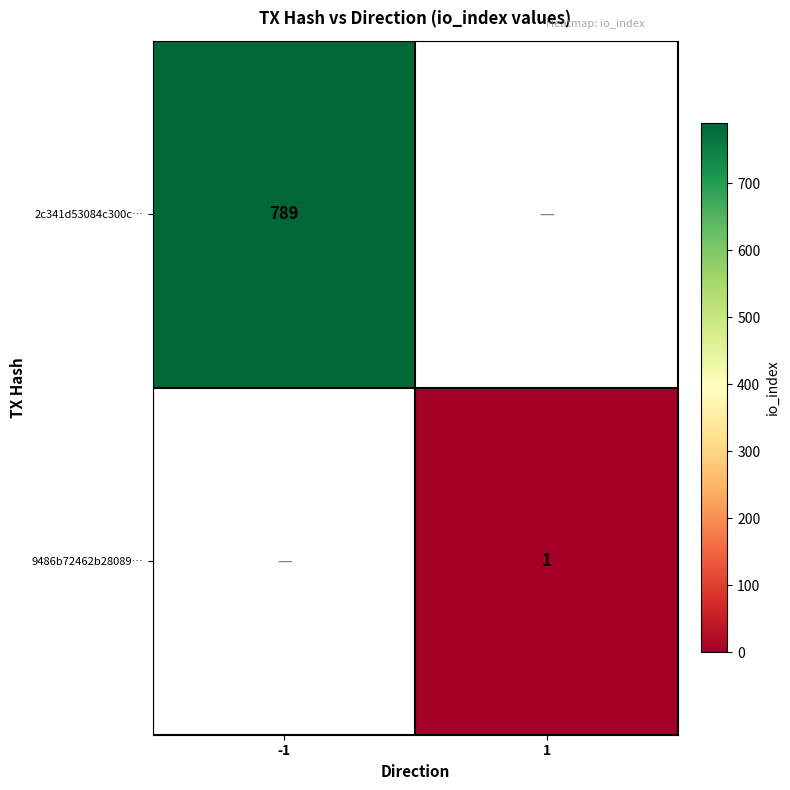

The 9486b72462b28089… series shows 1 at 1. True or false?

True